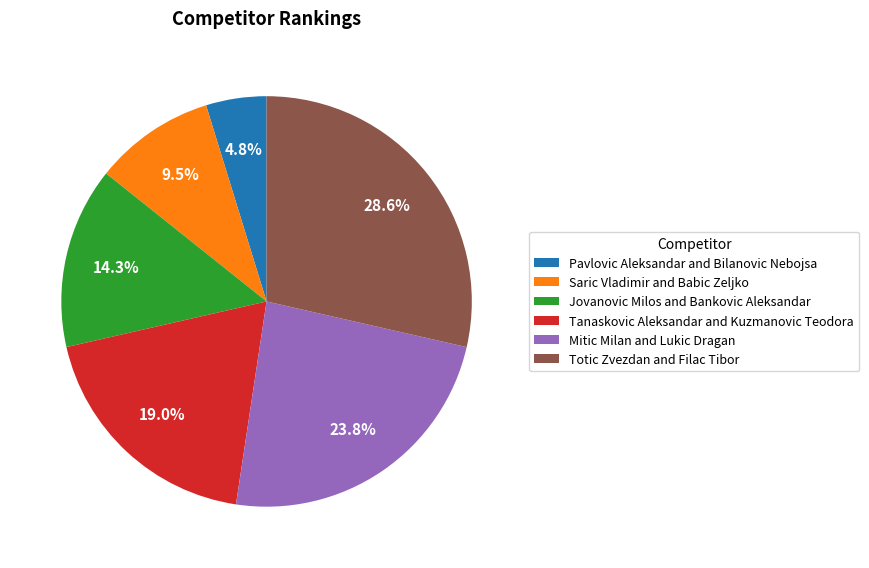

Count the number of slices in the pie.

6